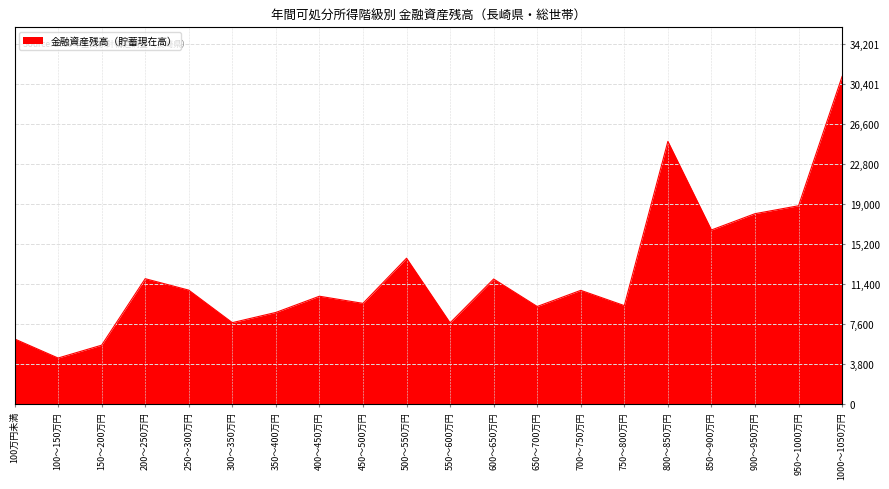

Count the number of data series in this chart.

1